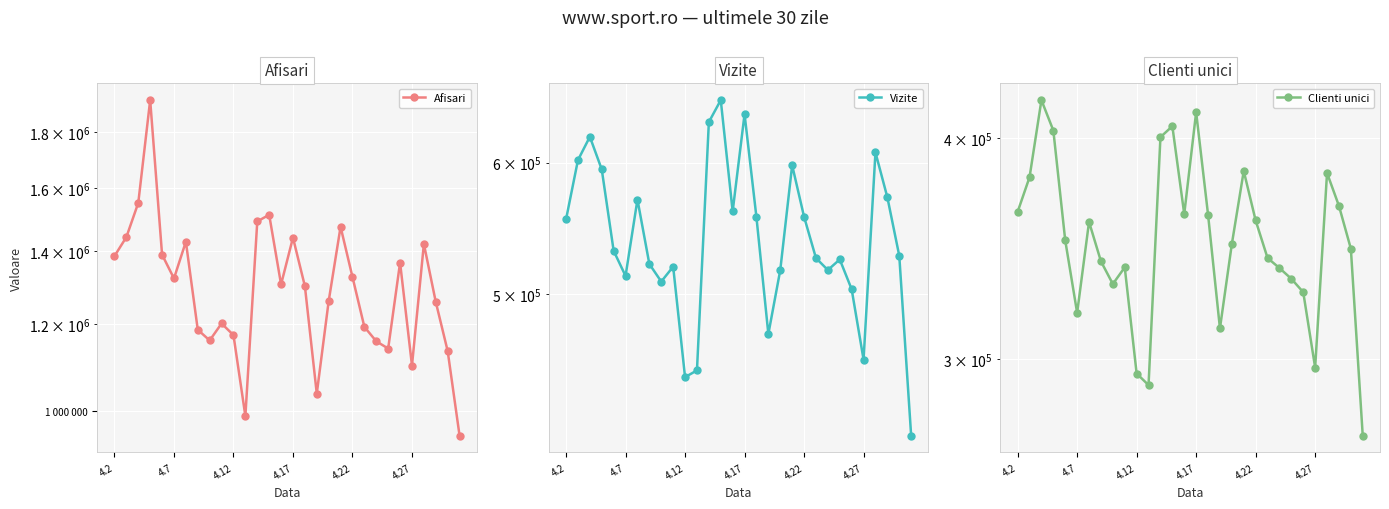

List the series in order of their peak value, lowest first.

Clienti unici, Vizite, Afisari